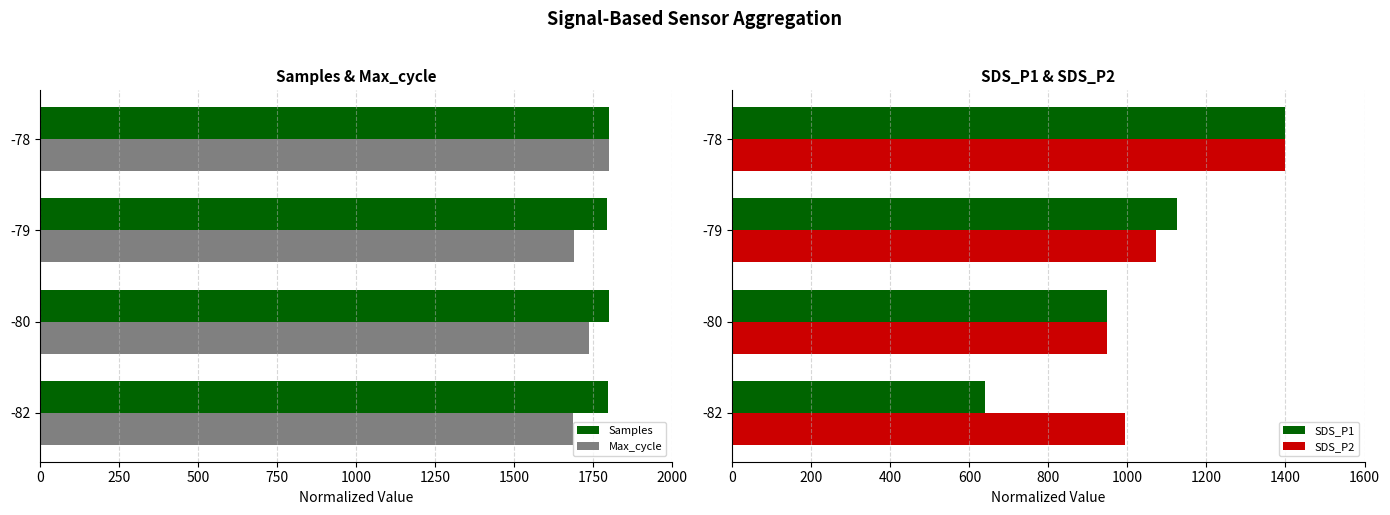

The Samples series shows 3039.5 at -78. True or false?

False